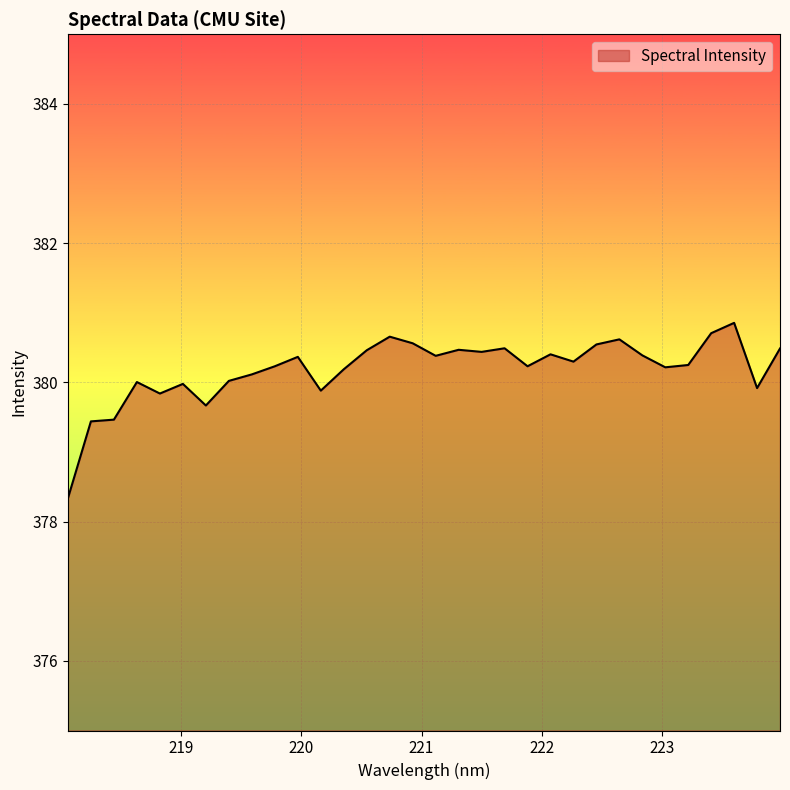

What is the difference between the maximum and minimum values?

2.5